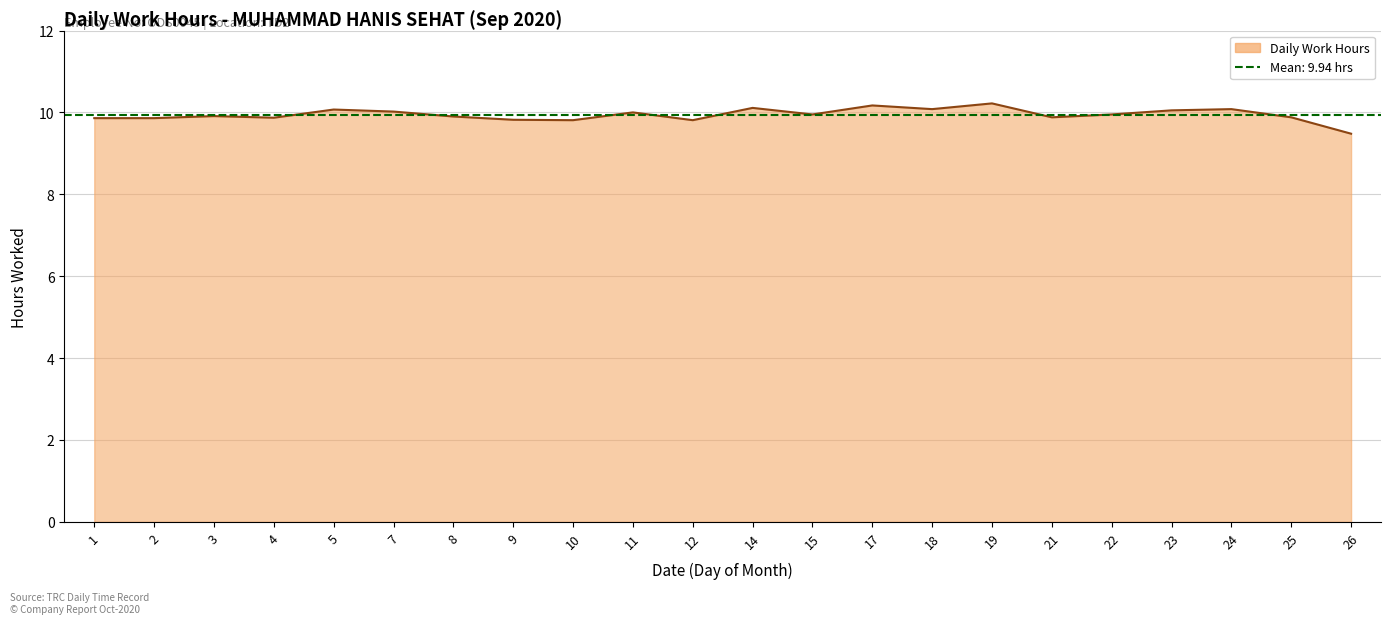

What is the ratio of the value at 21 to the value at 5?

1.0